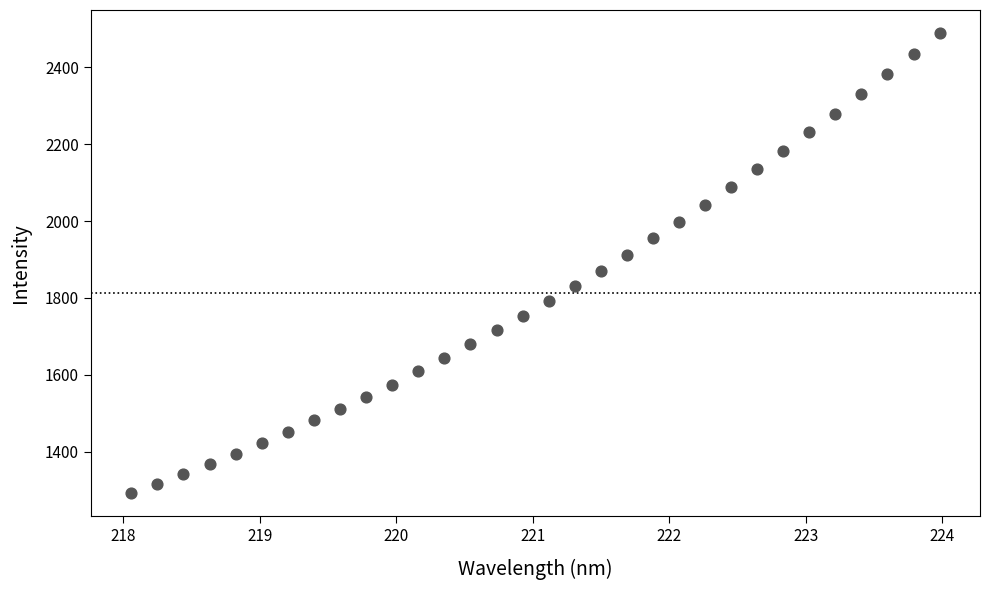

What is the range of Y values (max minus min)?

1197.5